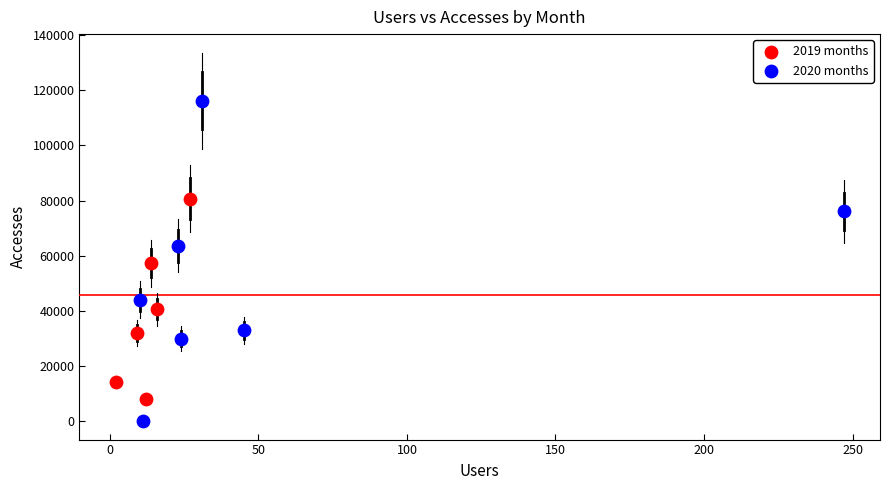

What are all the series names shown in the legend?

2019 months, 2020 months